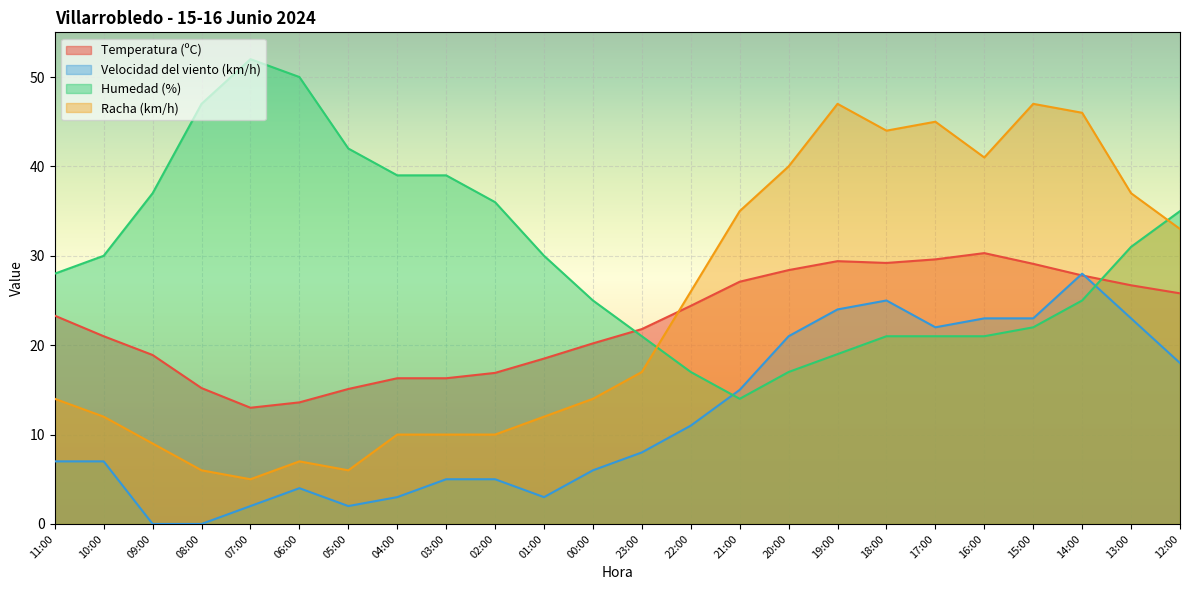

What is the value of the Velocidad del viento (km/h) point at the 21st from the left?

23.0